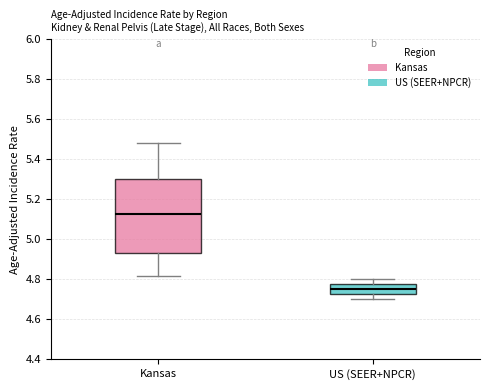

Where does the median line of the box for US (SEER+NPCR) sit on the y-axis? The values are not printed on the chart, so give them approximately, as read against the axis.

4.76